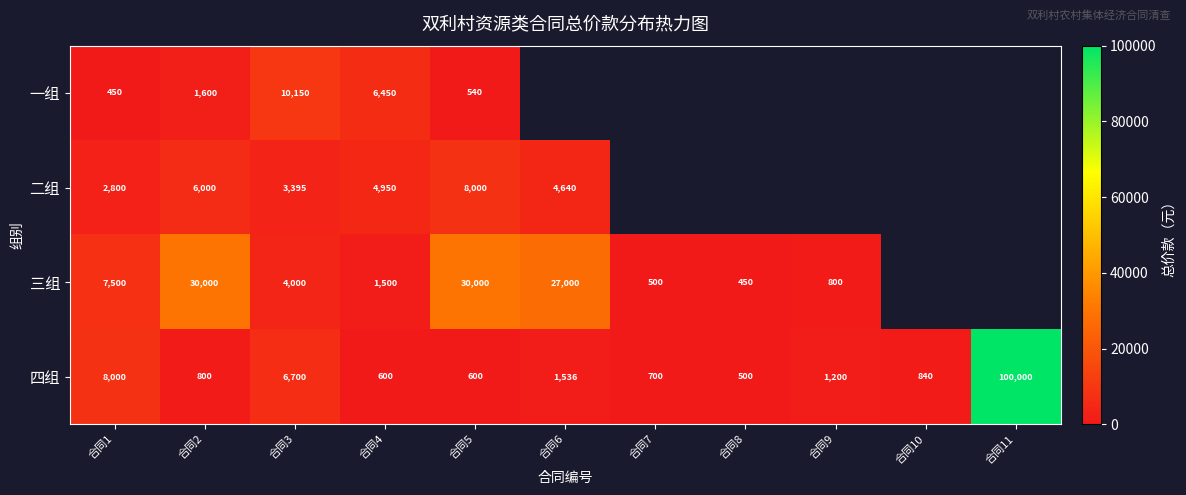

What is the minimum value for 四组?

500